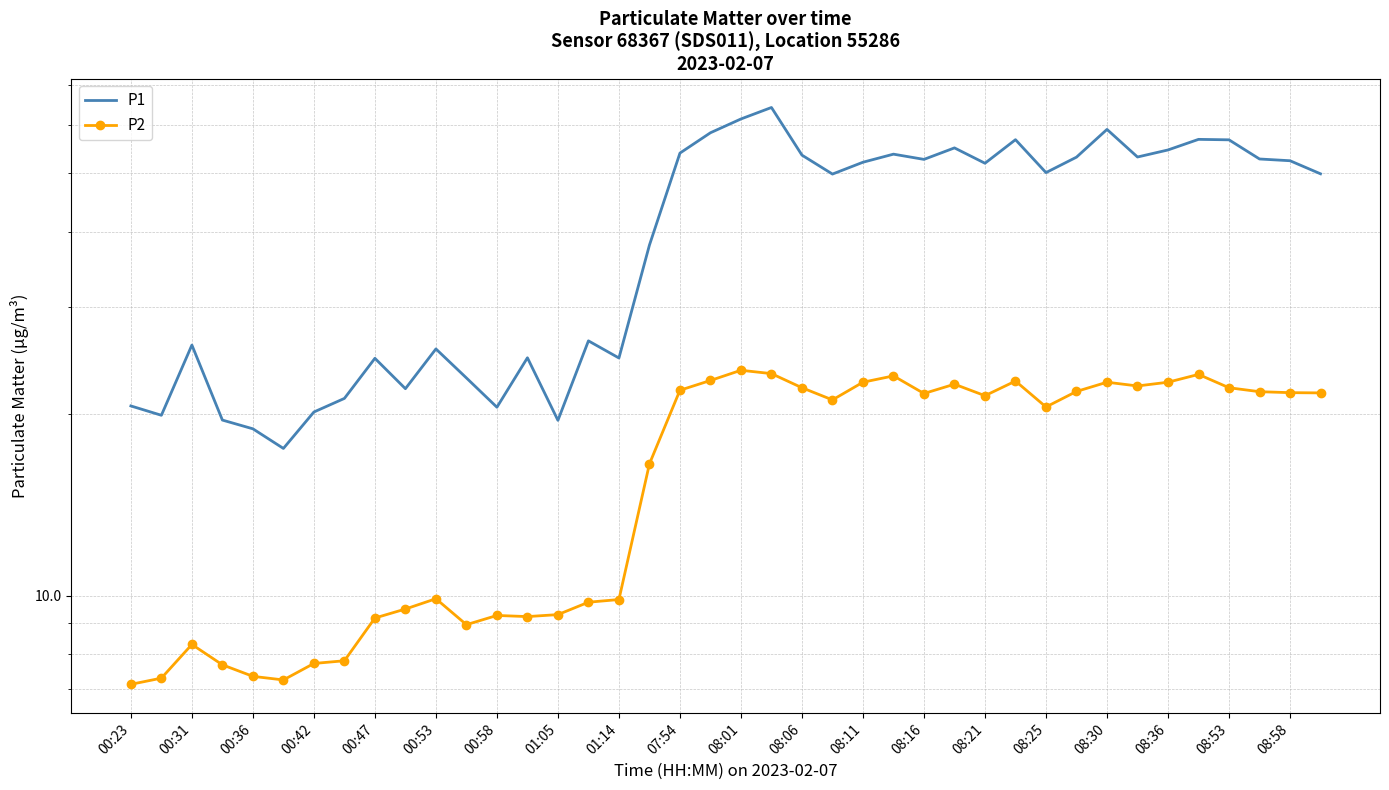

What is the average value of the P2 series?

16.3